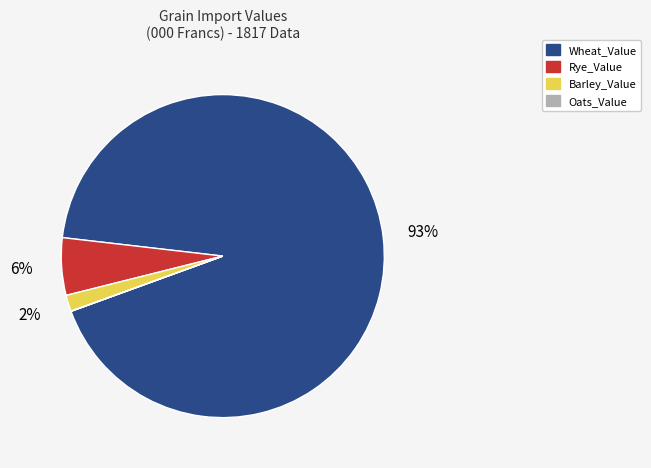

Is the sum of Barley_Value and Wheat_Value greater than half?

Yes